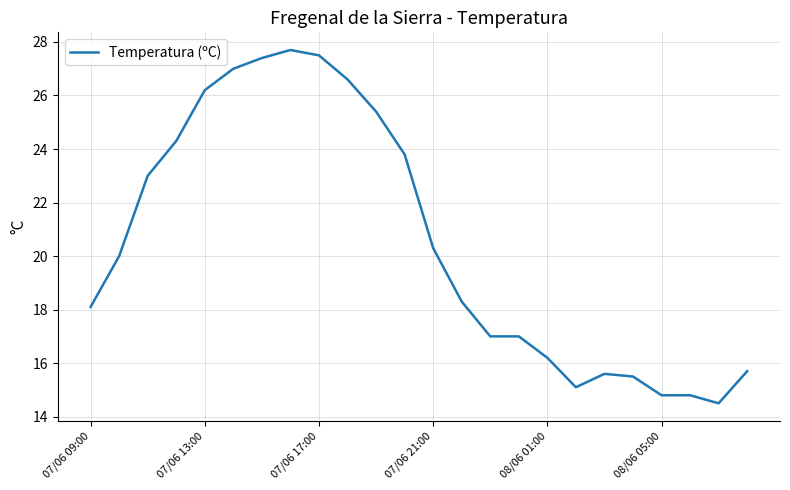

What is the difference between the maximum and minimum values?

13.2